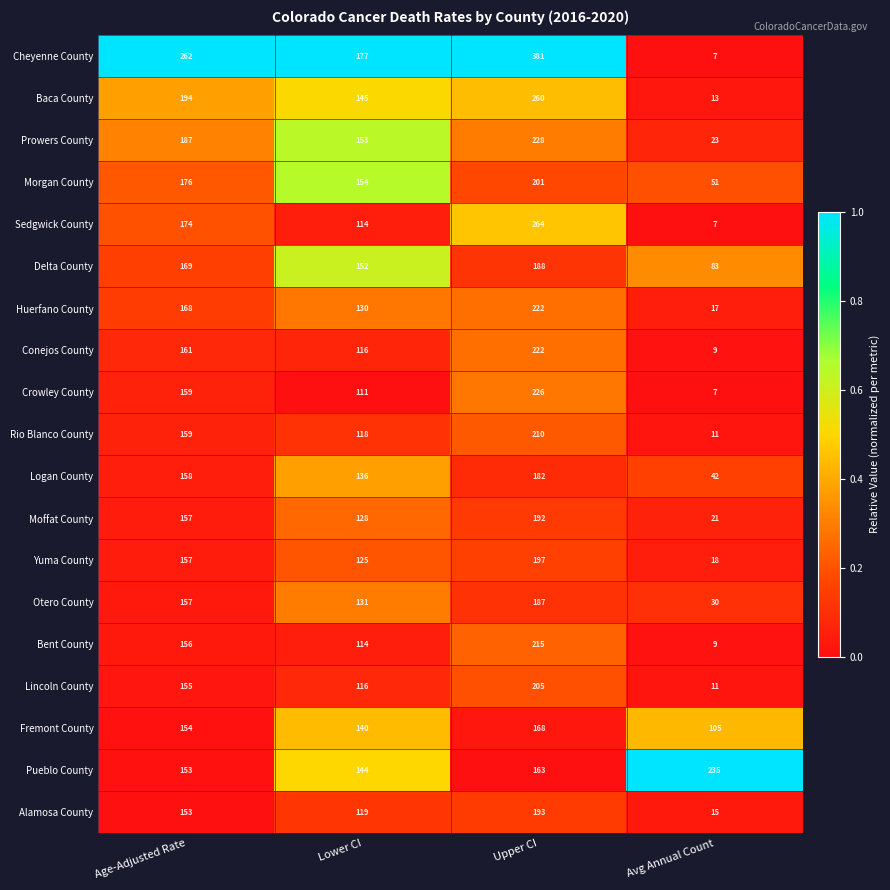

What value does the Rio Blanco County series have at Lower CI?

118